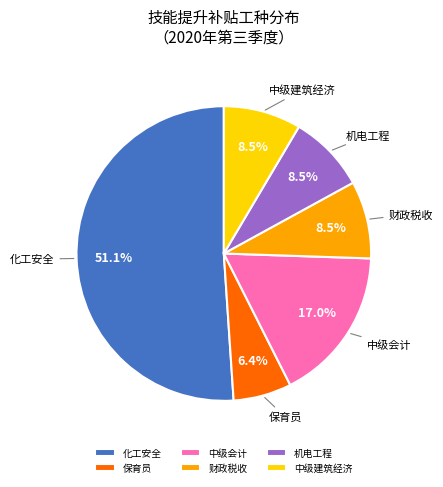

How many segments does this pie chart have?

6